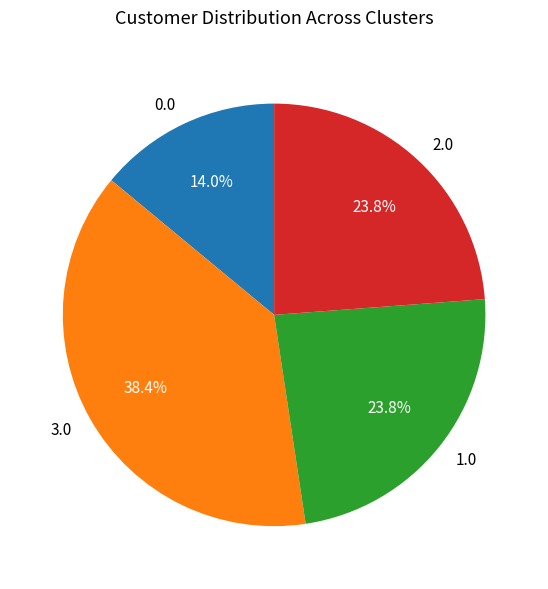

What is the largest slice in the pie chart?

3.0